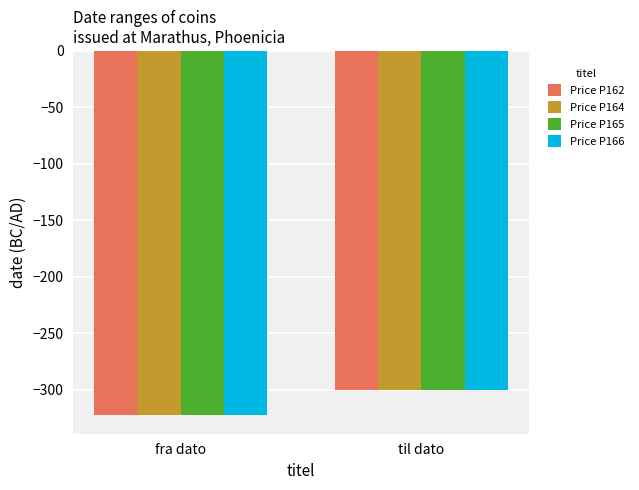

What is the sum of all Price P166 values?

-623